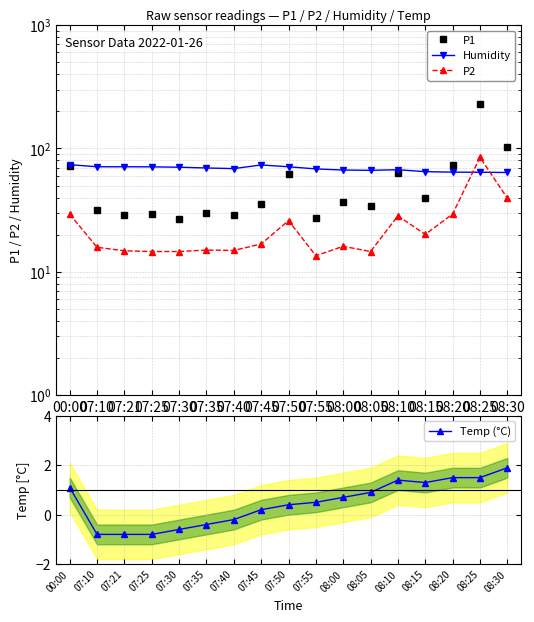

How many interior local valleys does the Temp (°C) series have?

1